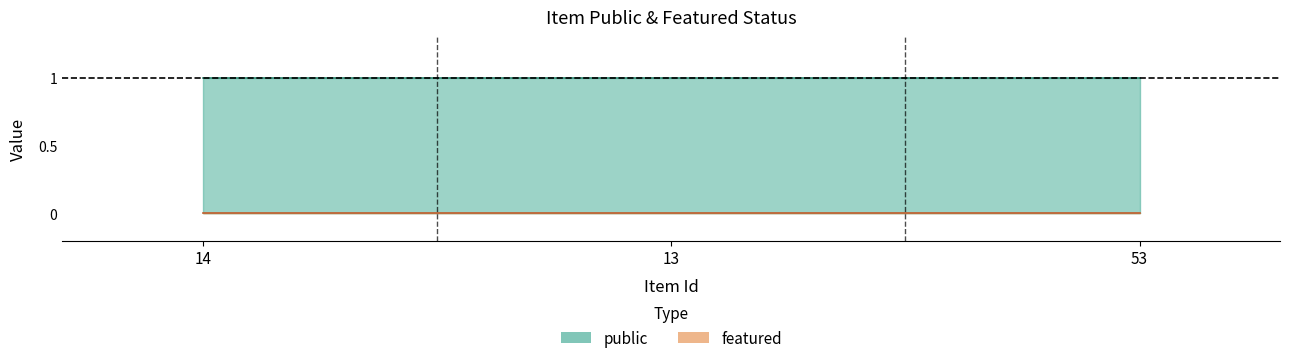

Which series changed the most between 14 and 13?

public